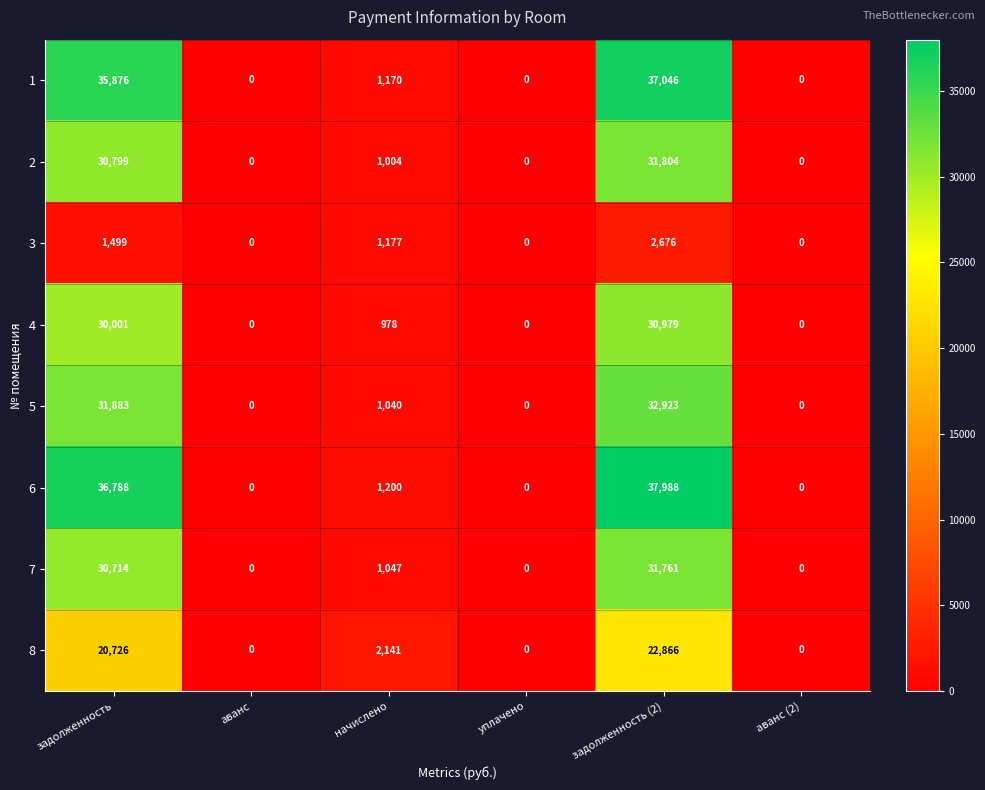

Which category has the highest value across all series?

задолженность (2)